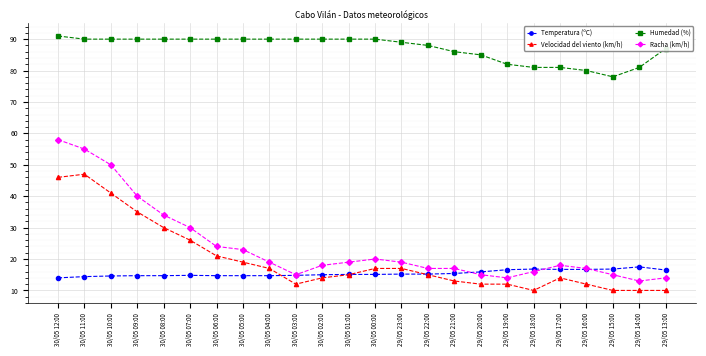

How many lines are shown in the chart?

4